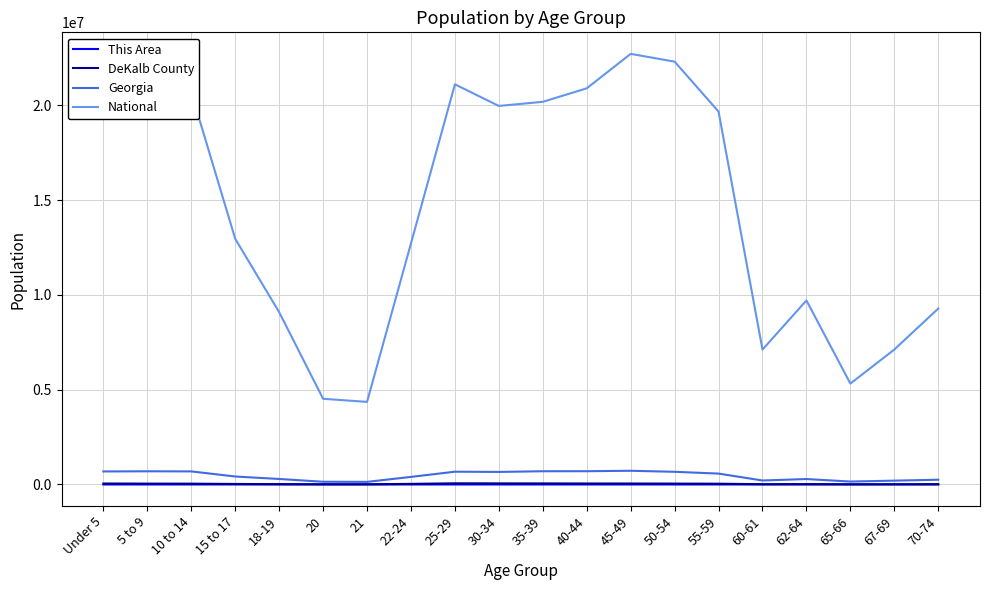

Where is National nearest to the value 13531442?

15 to 17